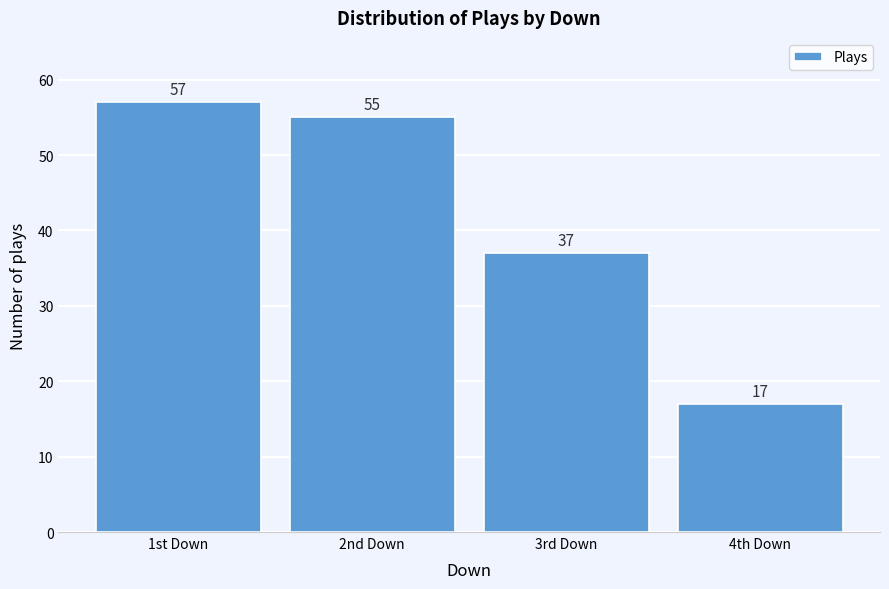

Reading left to right, list all the values displayed in this chart.

1st Down=57	2nd Down=55	3rd Down=37	4th Down=17